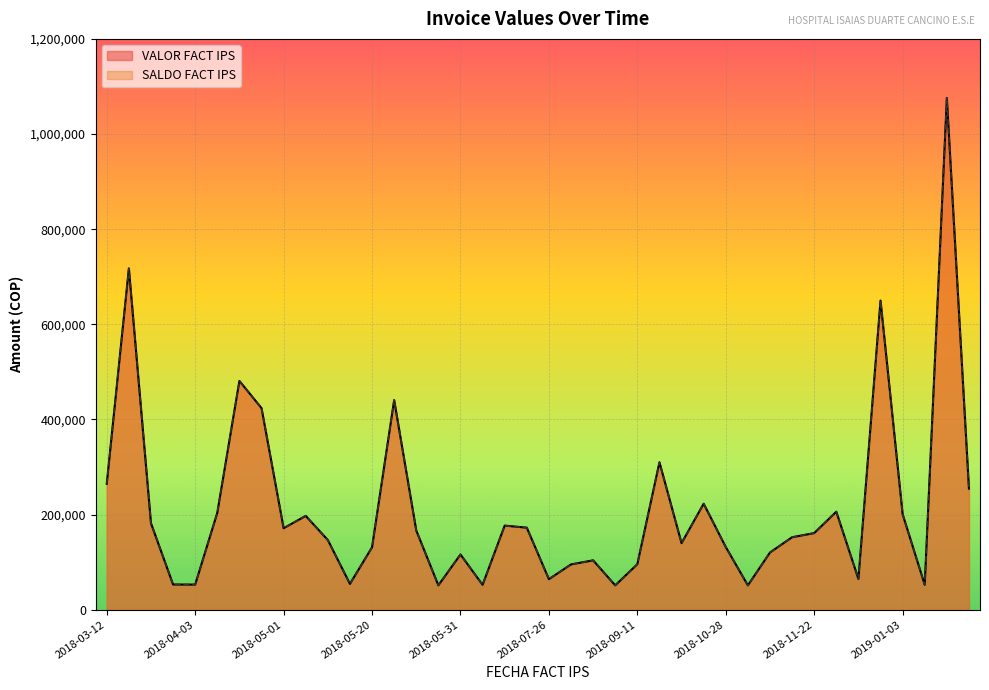

Reading left to right, what are all the values shown in this chart?

VALOR FACT IPS: 264799	717500	181859	53100	52900	203840	481000	423899	171400	197318	146640	54400	131360	440699	166659	51300	116199	52400	176918	172540	64300	95300	103900	51300	95759	310000	139999	222942	131859	51300	120300	152459	161159	206159	64700	649877	200799	52400	1075793	254714
SALDO FACT IPS: 264799	717500	181859	53100	52900	203840	481000	423899	171400	197318	146640	54400	131360	440699	166659	51300	116199	52400	176918	172540	64300	95300	103900	51300	95759	310000	139999	222942	131859	51300	120300	152459	161159	206159	64700	649877	200799	52400	1075793	254714